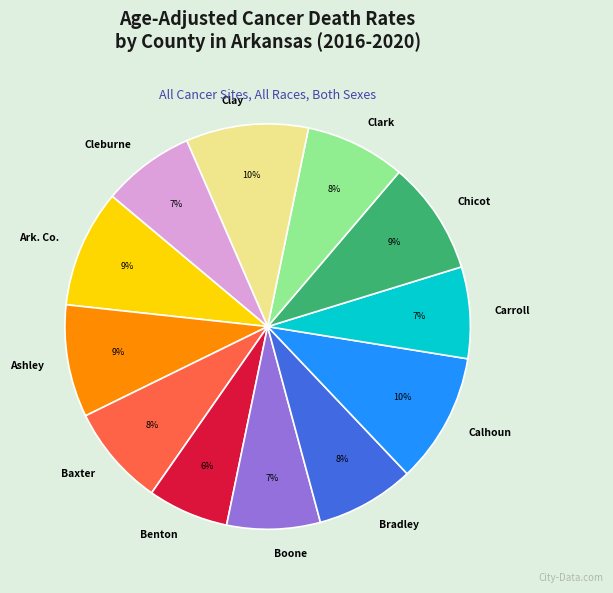

True or false: Ashley accounts for 9% of the total.

True